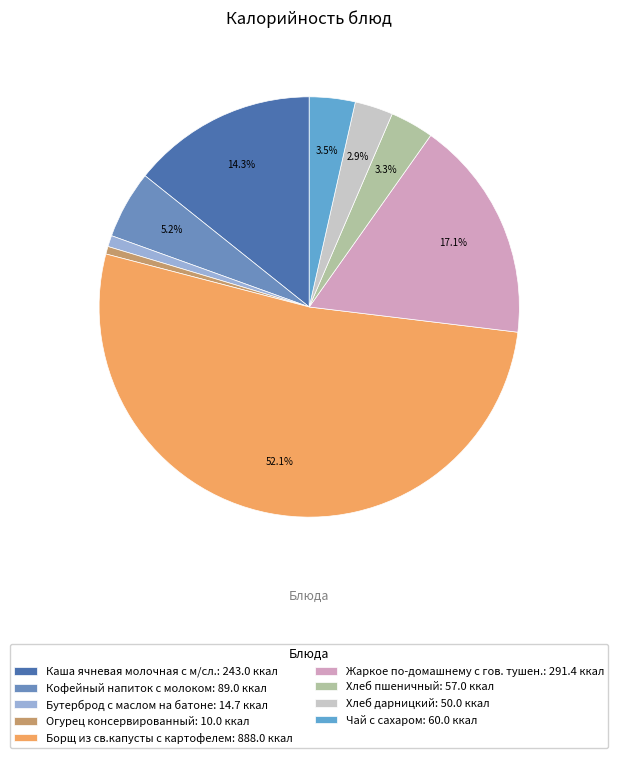

Which slice represents more than half of the pie?

Борщ из св.капусты с картофелем